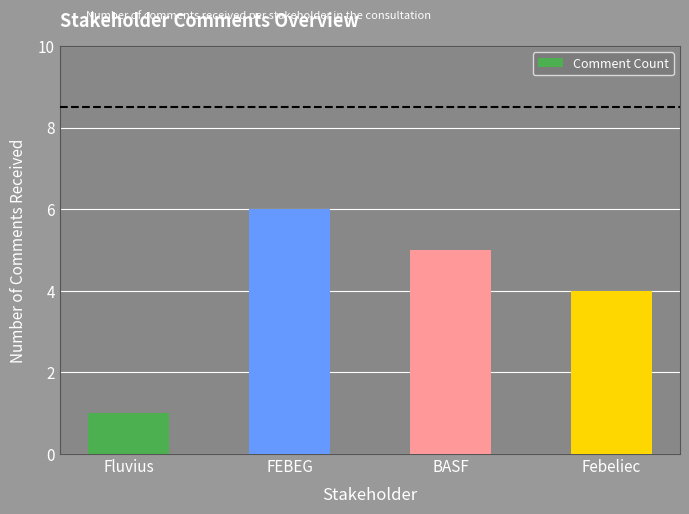

What position from the left is Fluvius?

1